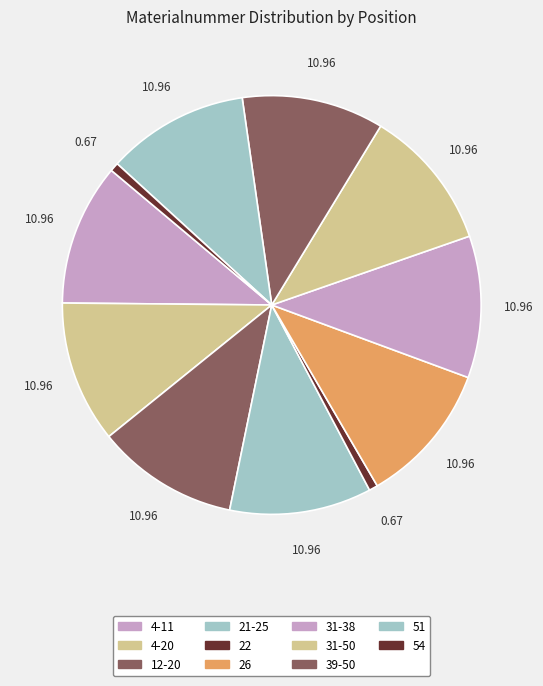

Does 21-25 represent more than half of the total?

No